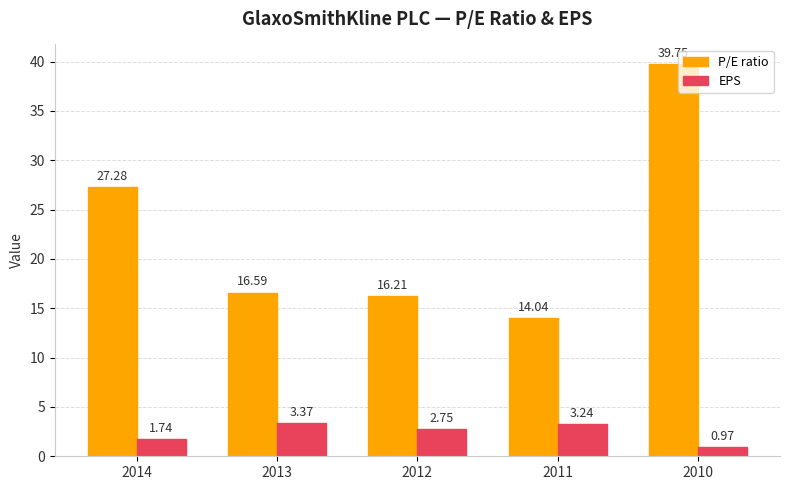

Between 2014 and 2010, which series saw the biggest shift?

P/E ratio